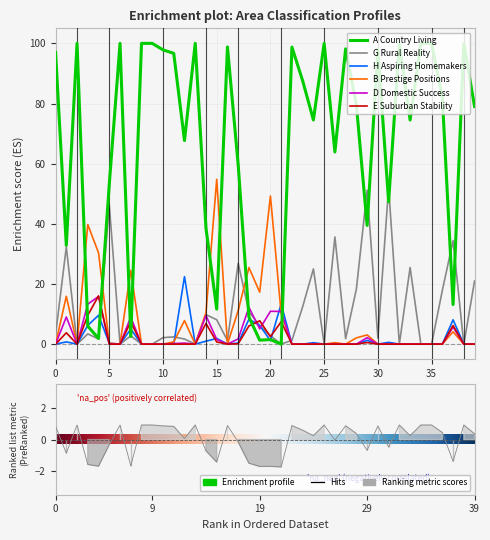

What is the difference between the maximum and second lowest values in the E Suburban Stability series?

16.0